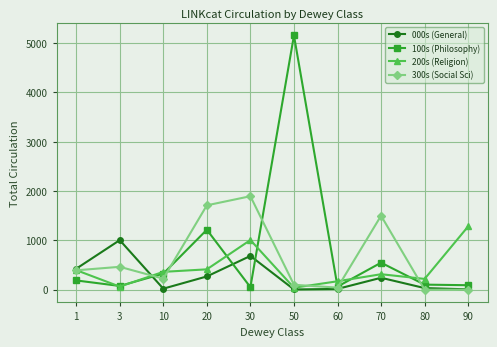

True or false: 000s (General) has more than 2 points higher than both neighbors.

True